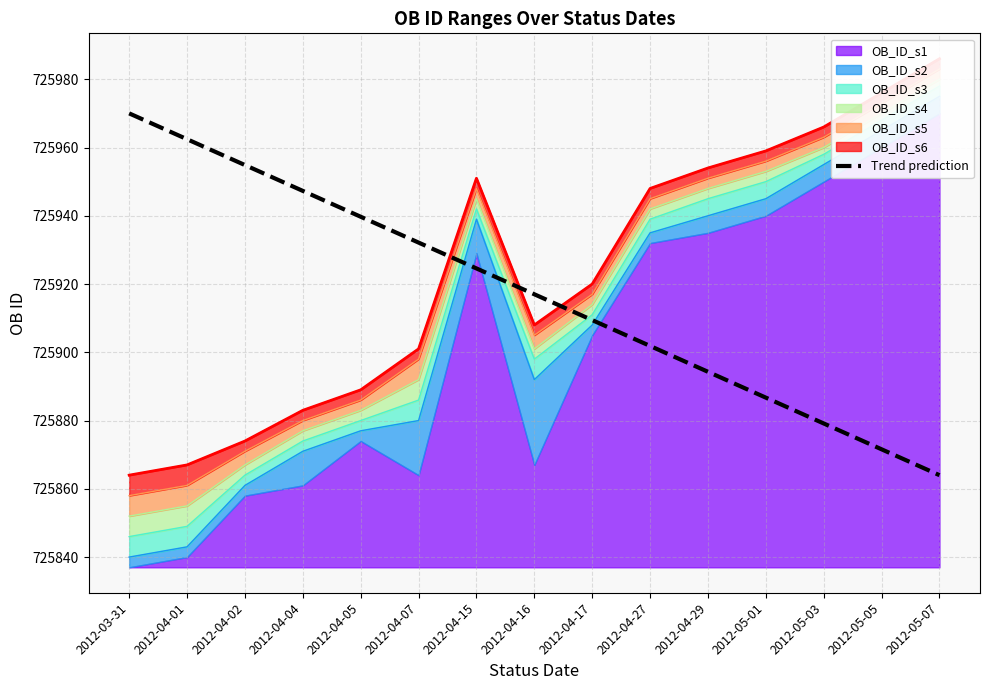

List the labels in order of value, smallest first.

2012-05-07, 2012-05-05, 2012-05-03, 2012-05-01, 2012-04-29, 2012-04-27, 2012-04-17, 2012-04-16, 2012-04-15, 2012-04-07, 2012-04-05, 2012-04-04, 2012-04-02, 2012-04-01, 2012-03-31